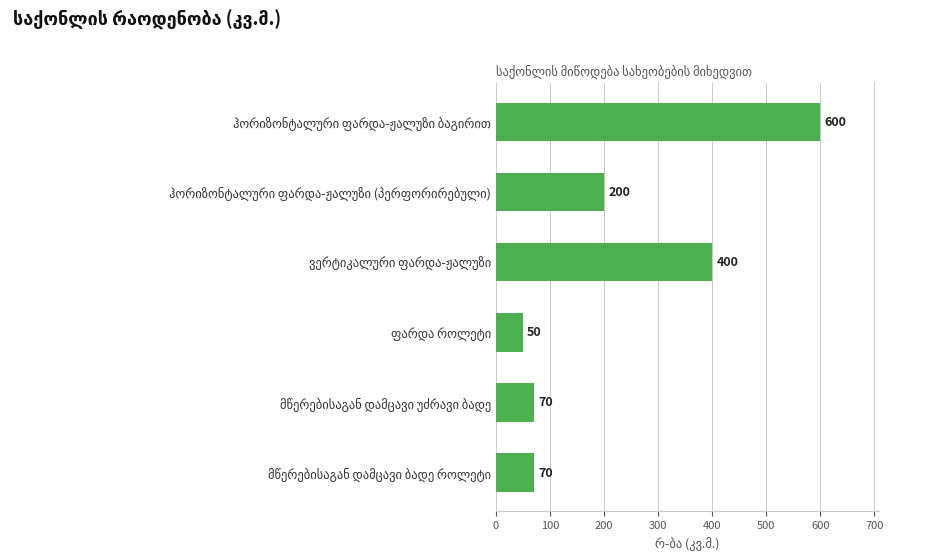

Reading bottom to top, what are all the values shown in this chart?

70	70	50	400	200	600